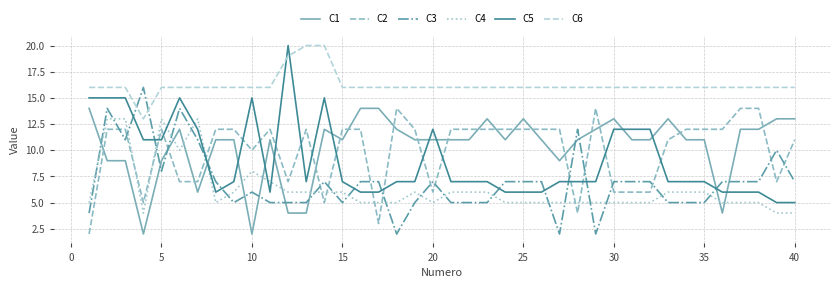

What is the difference between the maximum and minimum values in the C4 series?

9